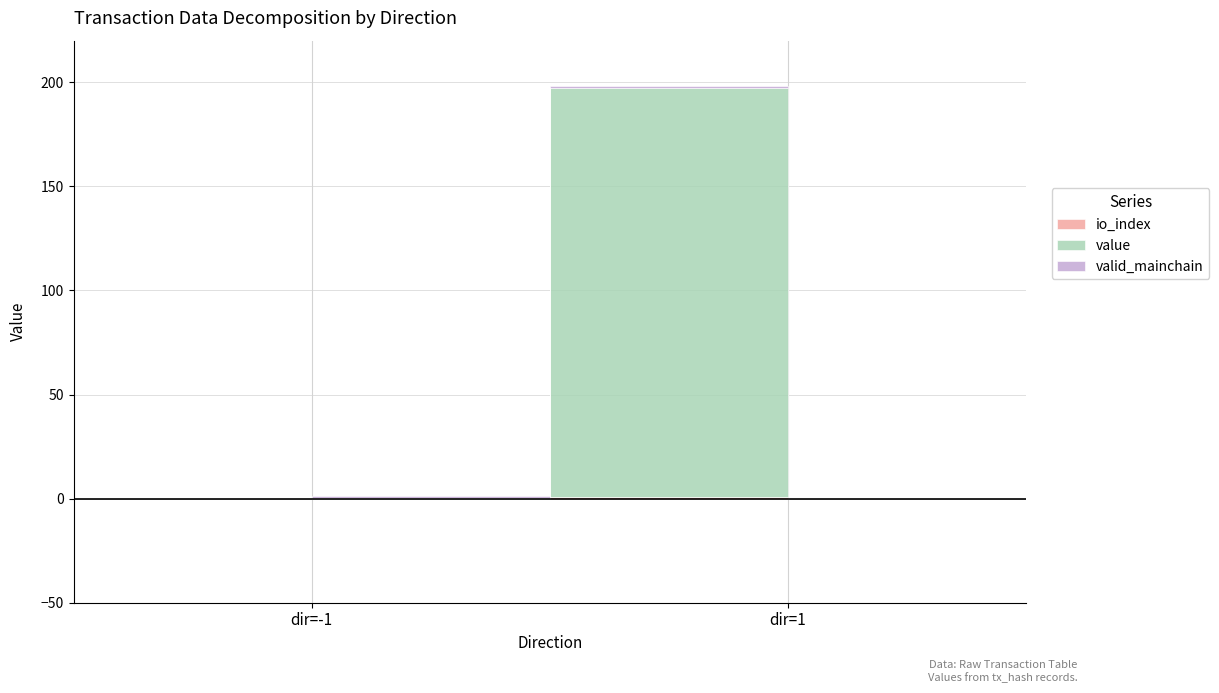

True or false: io_index has a value of 1.0 at 1.

True